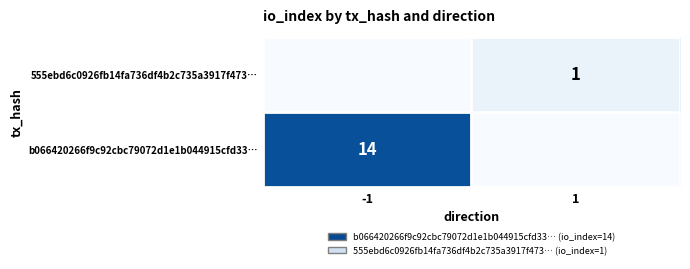

The b066420266f9c92cbc79072d1e1b044915cfd33… series shows 14 at -1. True or false?

True